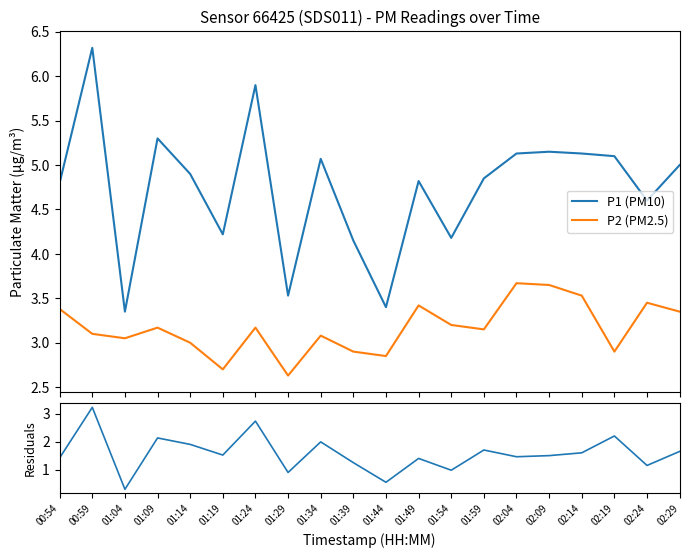

Between 01:54 and 01:44, which is larger?

01:54